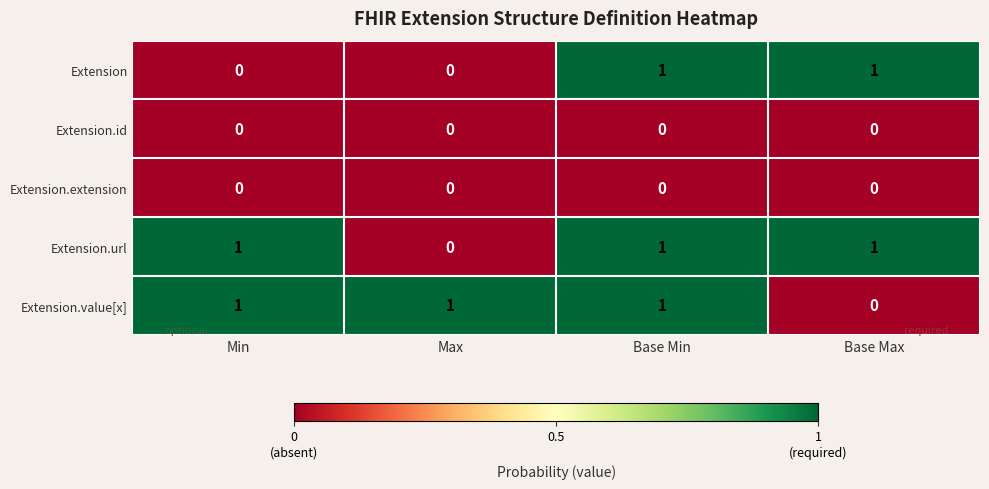

Is the value of Extension at Max greater than the value of Extension.value[x] at Base Min?

No